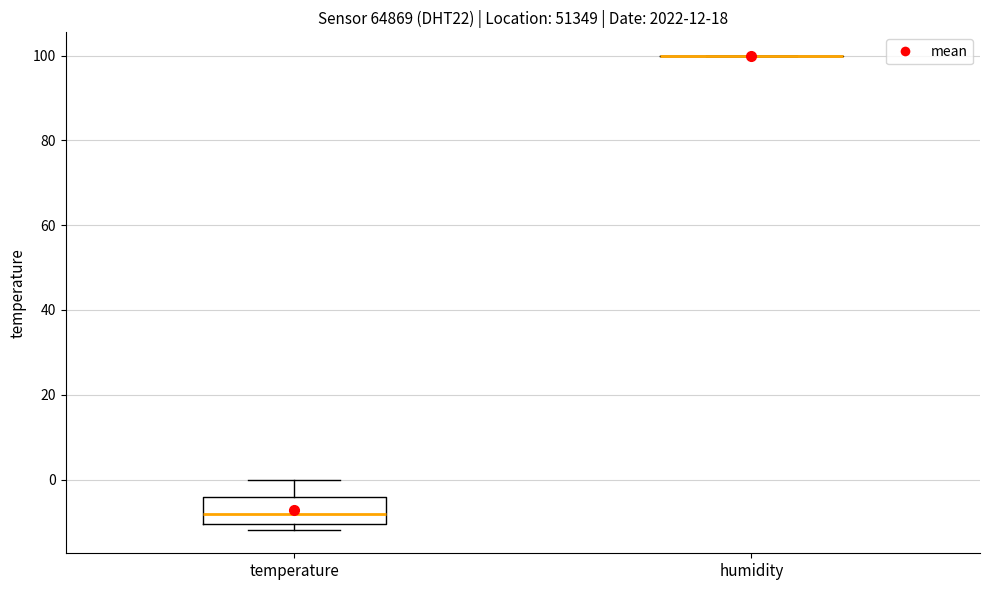

Which box is the tallest, from its lower edge to its upper edge?

temperature